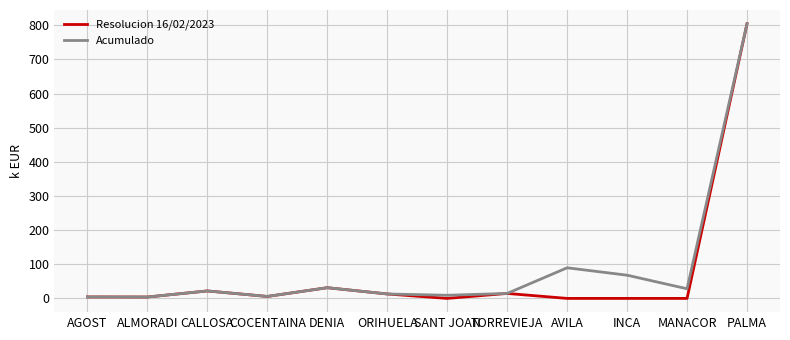

Is the value of Acumulado at ORIHUELA greater than the value of Resolucion 16/02/2023 at INCA?

Yes